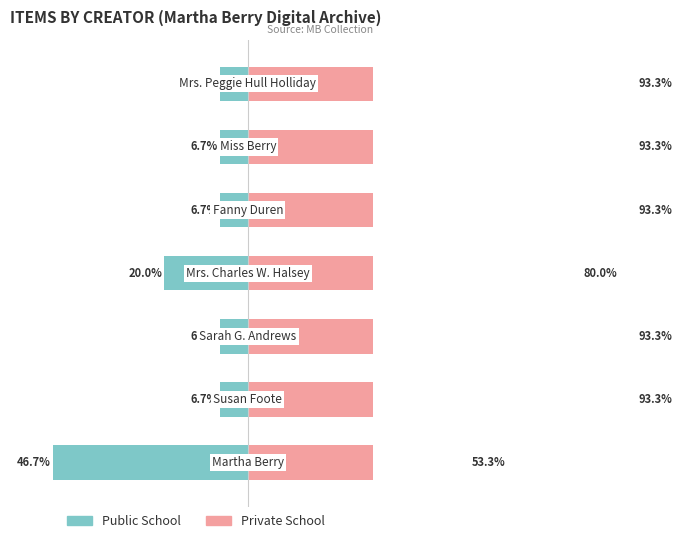

What is the sum of all Public School values?

-100.2